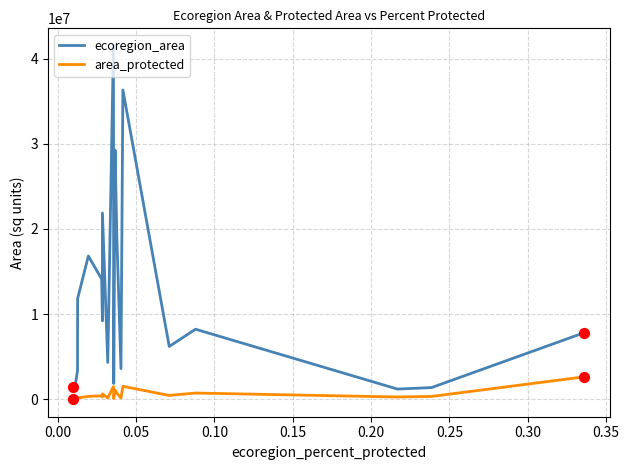

True or false: ecoregion_area and area_protected intersect in this chart.

False